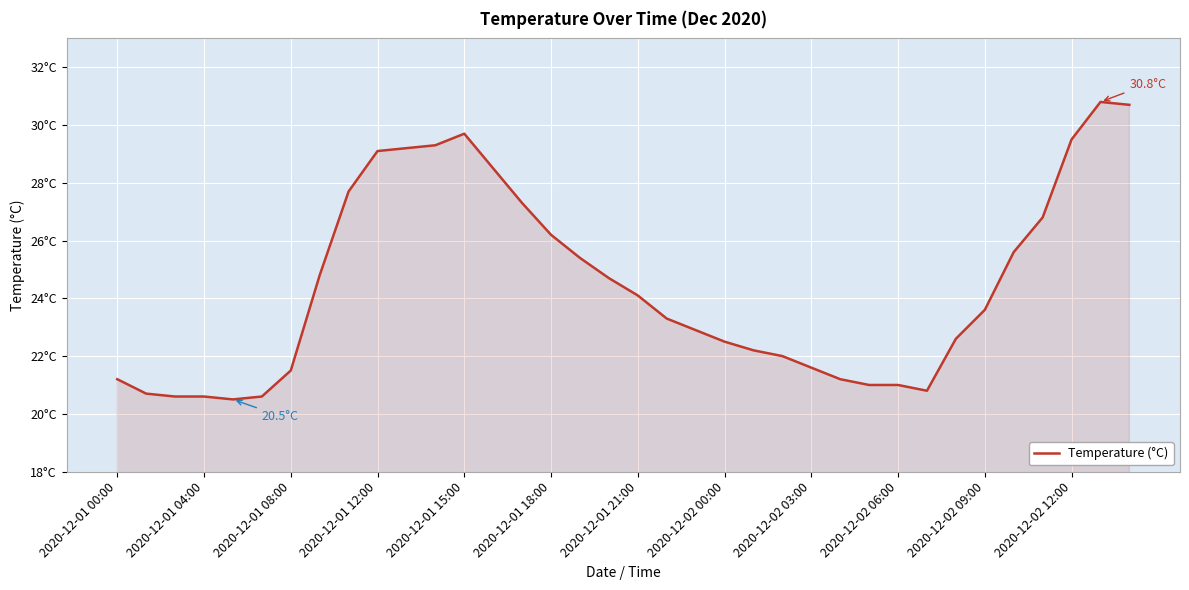

Does the chart have visible grid lines?

Yes